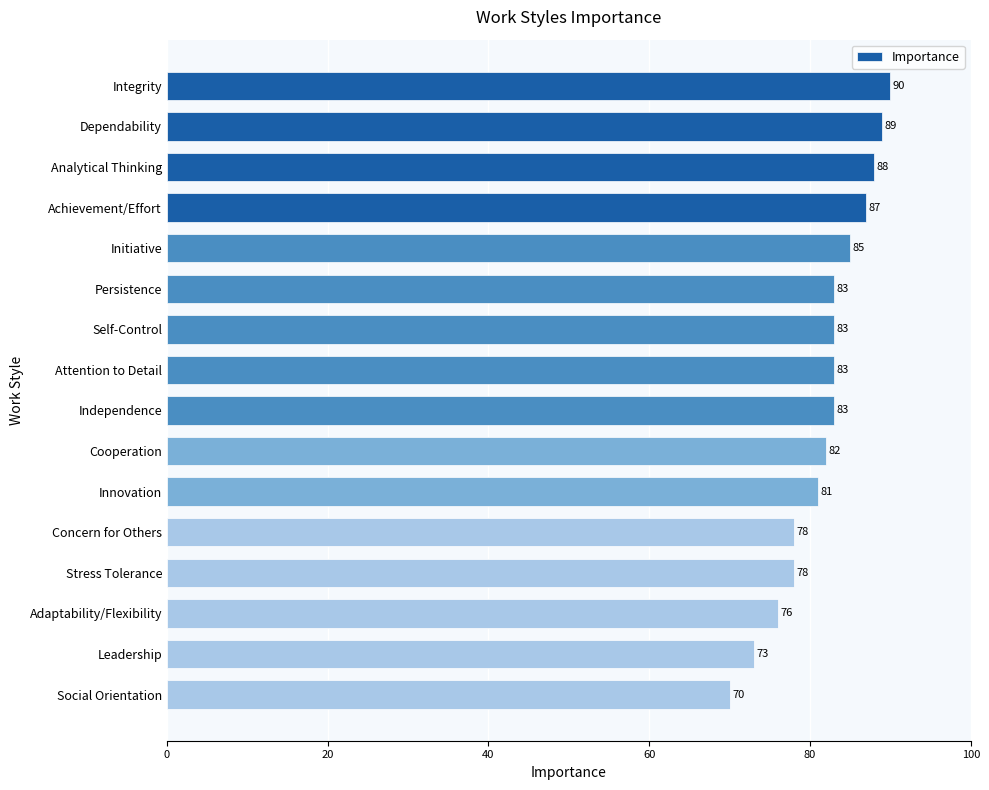

What is the sum of all values?

1309